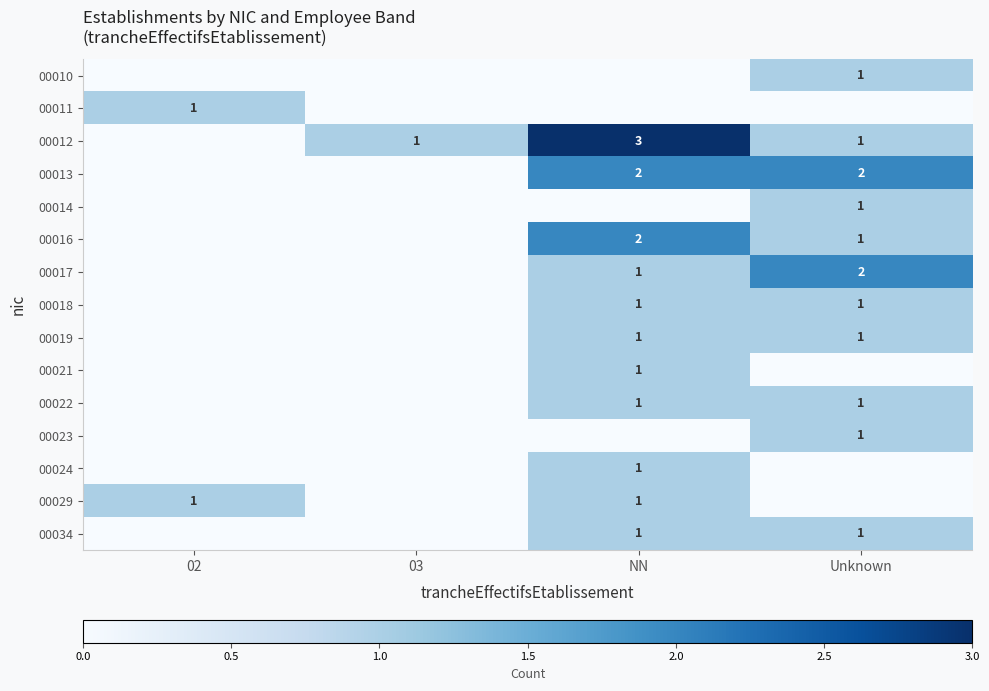

The value of 00022 at Unknown is 0. True or false?

False